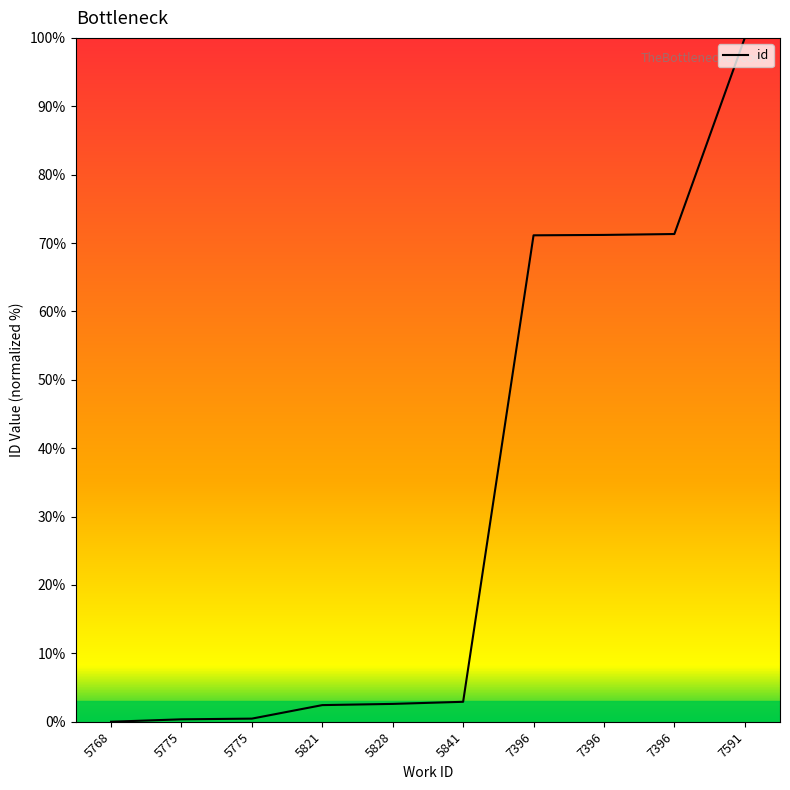

How many categories are shown in the chart?

10